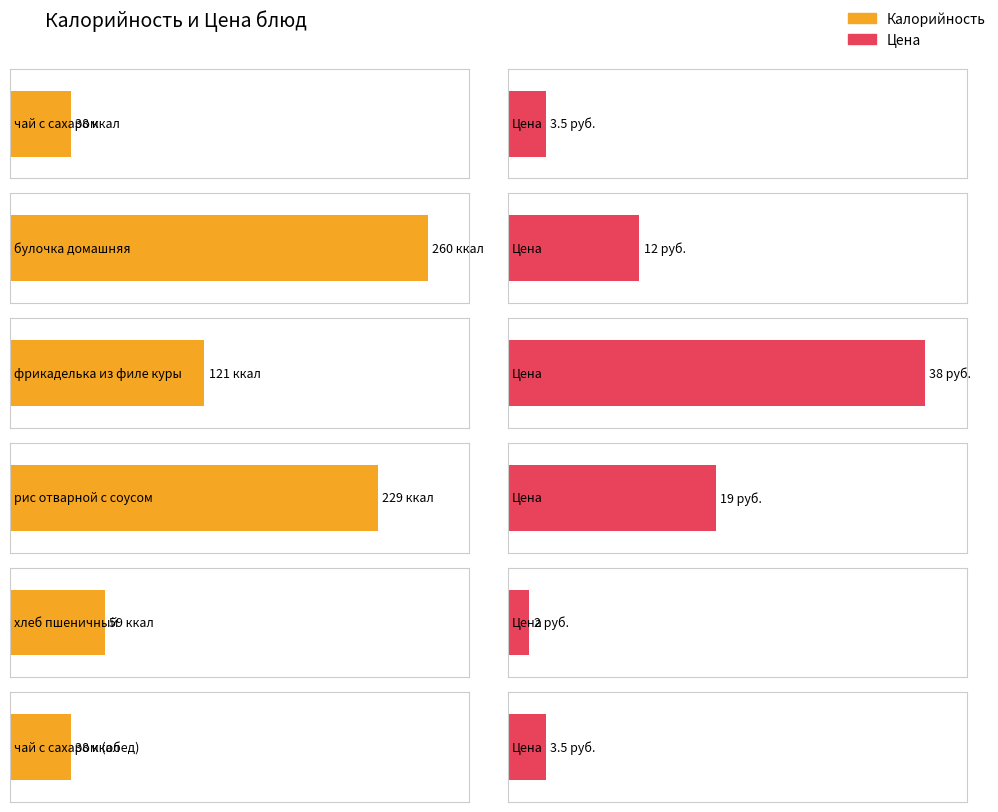

What is the average value of the Калорийность series?

124.2